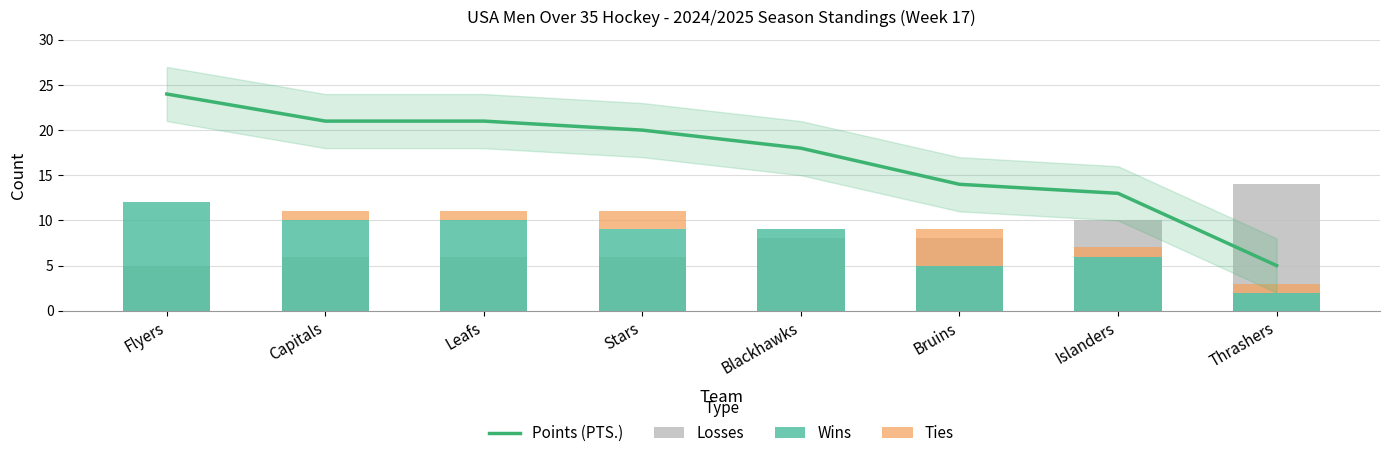

Which series has the largest total across all categories?

Points (PTS.)